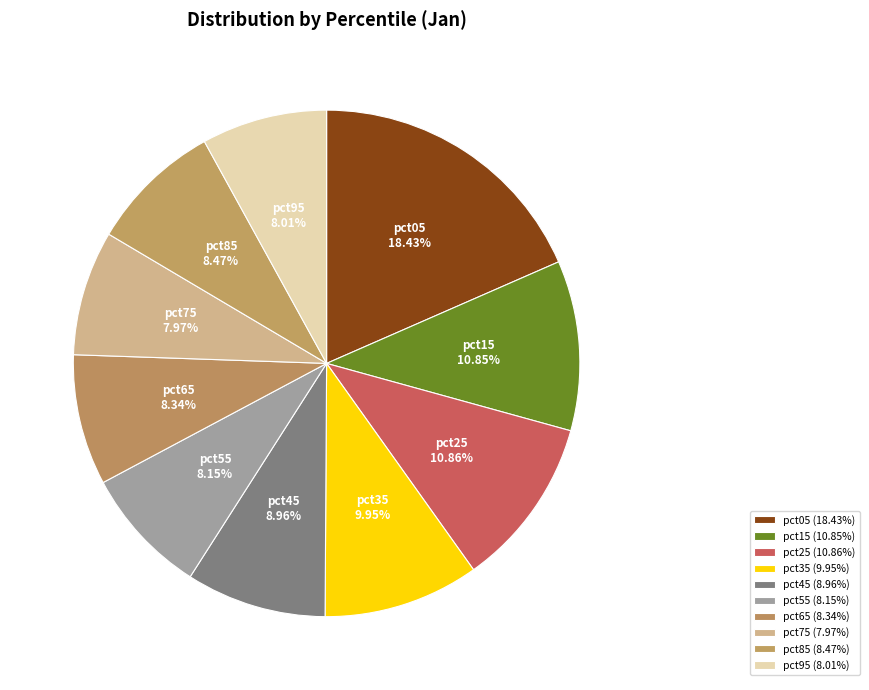

Between pct75 and pct25, which is larger?

pct25